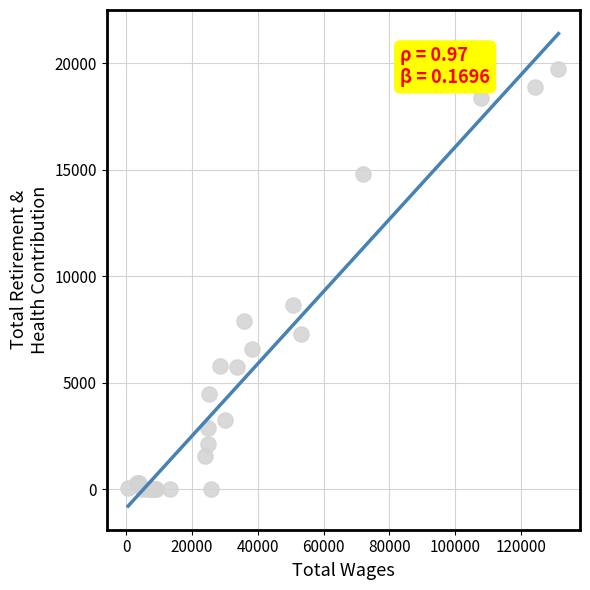

What Y value in the scatter plot is closest to 9878?

8665